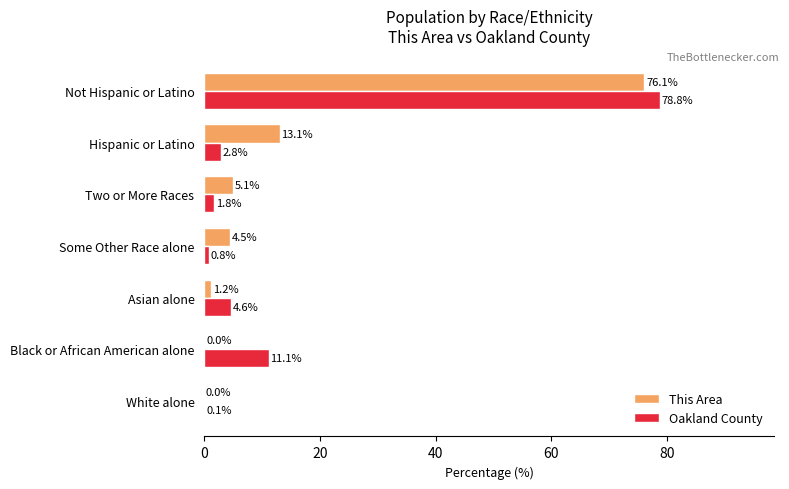

Which series changed the most between White alone and Black or African American alone?

Oakland County